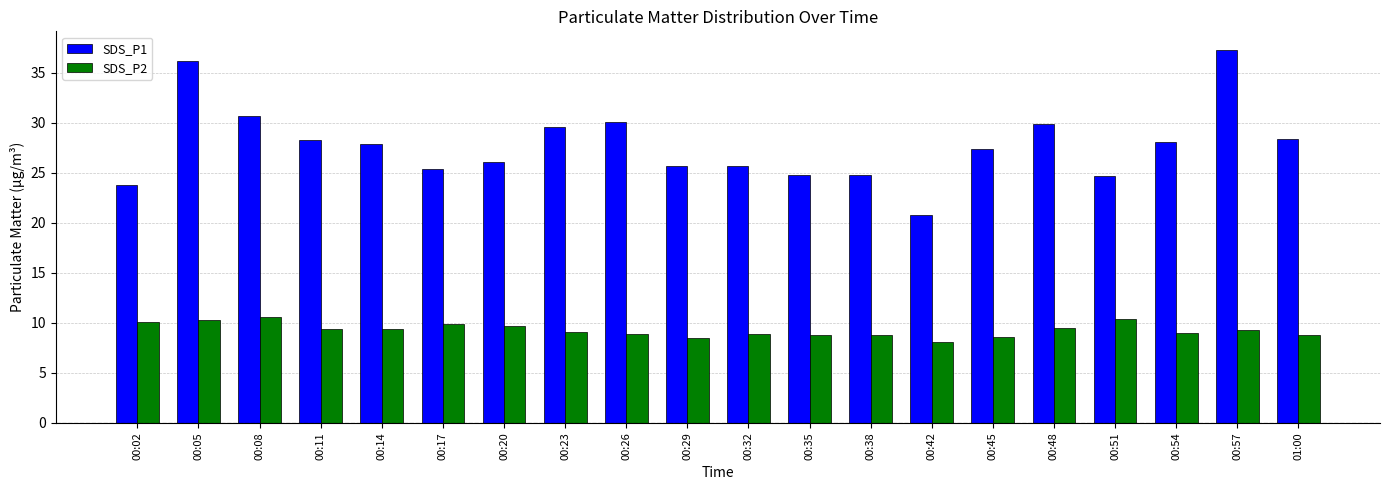

What is the sum of the SDS_P1 values at 00:11 and 00:08?

58.9